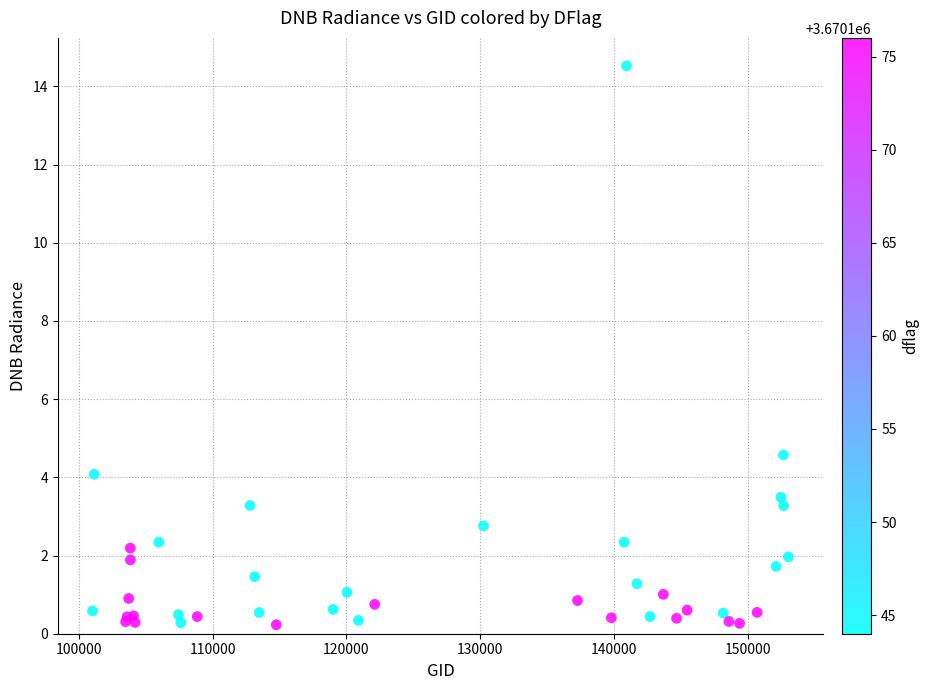

What Y value in the scatter plot is closest to 7?

4.6